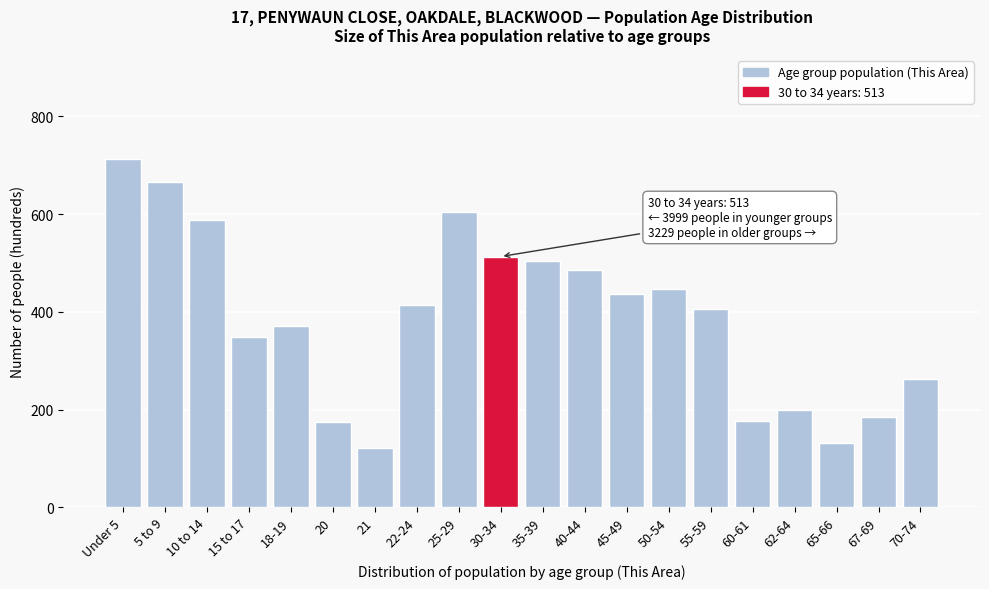

What is the value of the 19th bar from the left?

185